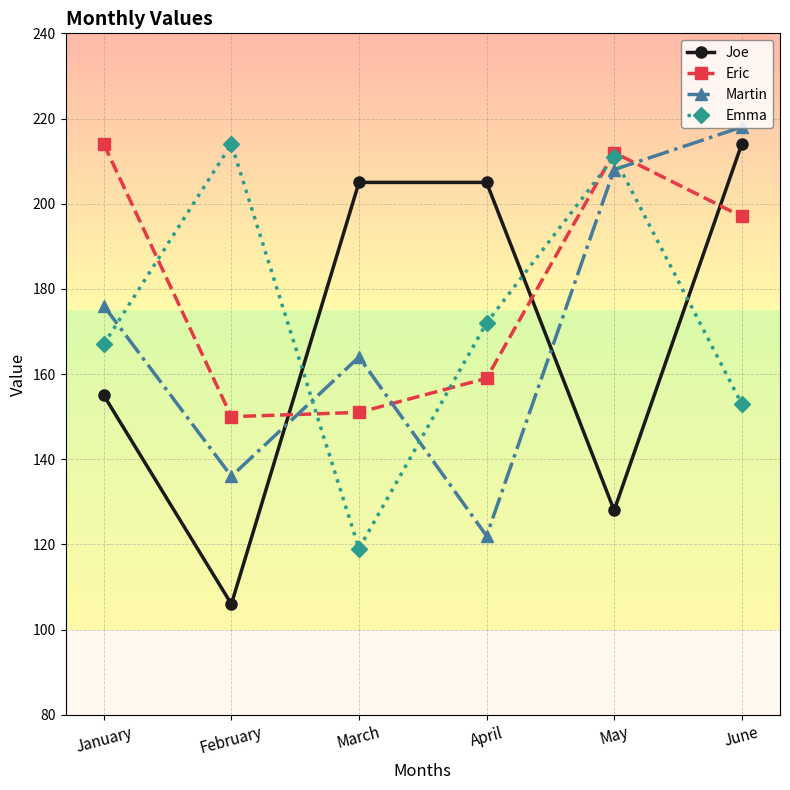

What is the spread (max minus min) of values at June?

65